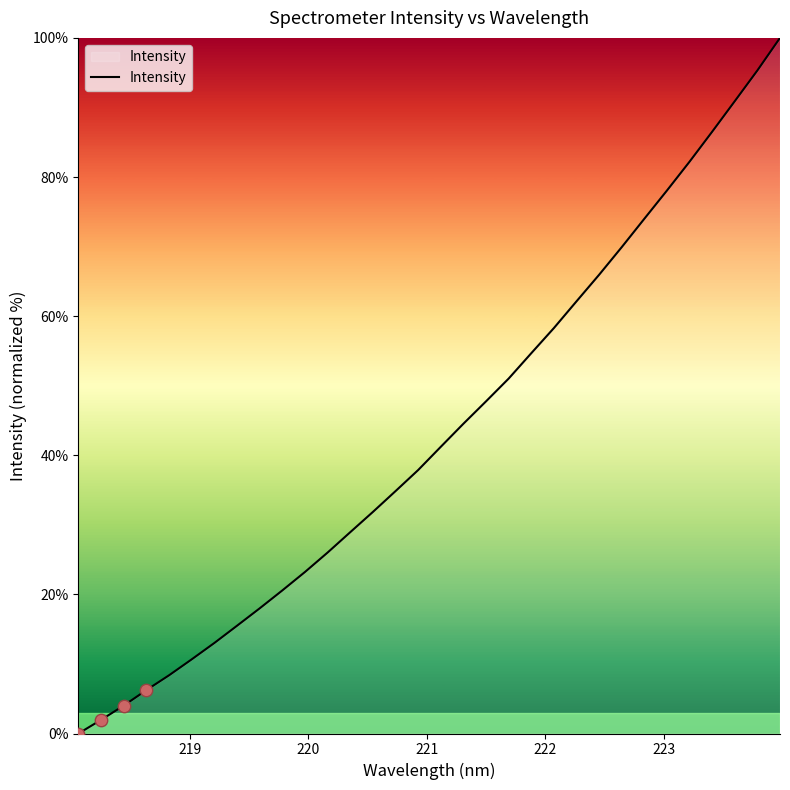

What is the maximum value shown in the chart?

100.0